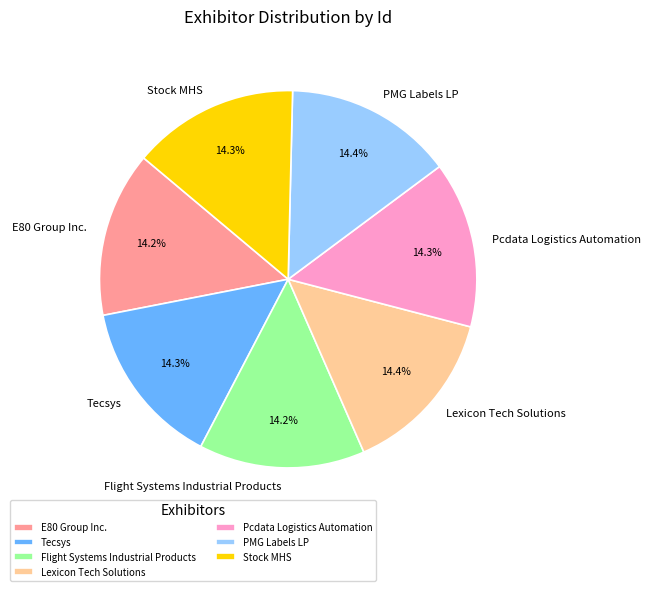

Does Tecsys represent more than half of the total?

No